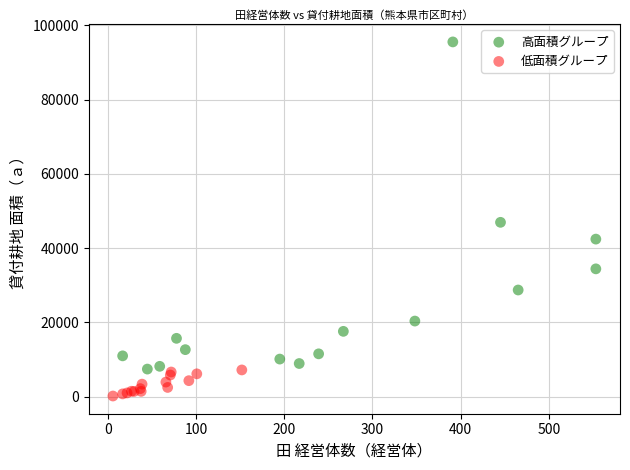

Which series reaches the maximum Y coordinate?

高面積グループ